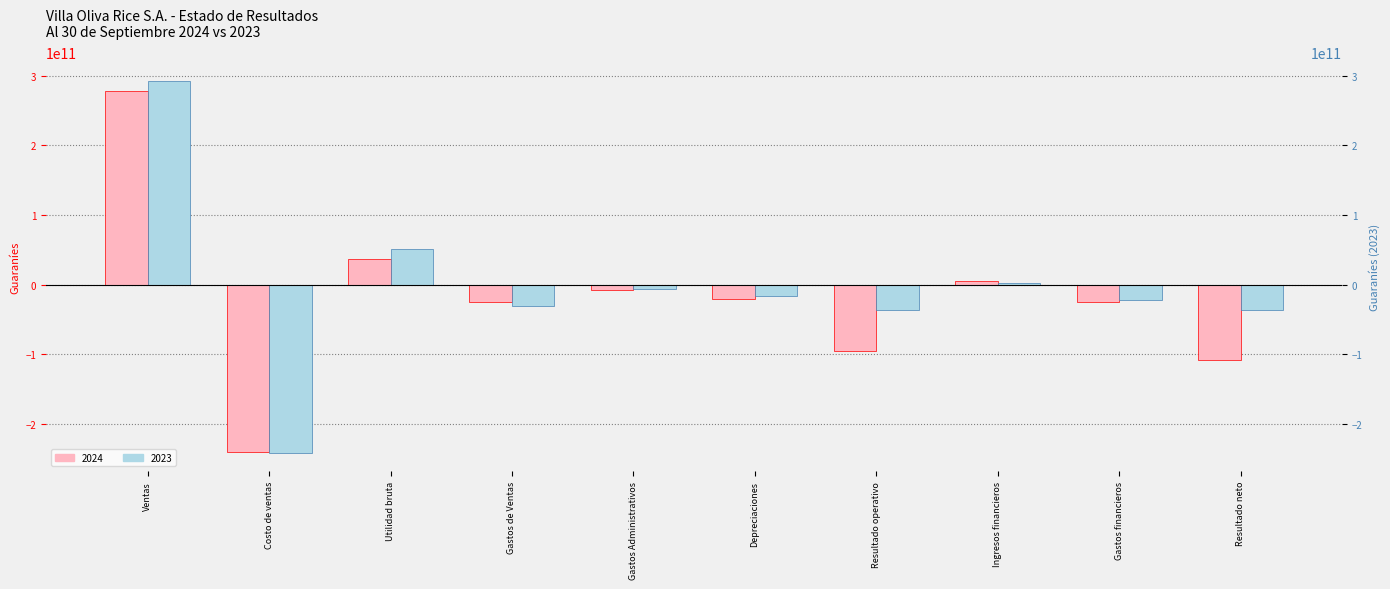

At which label does 2024 first exceed -21007491425?

Ventas